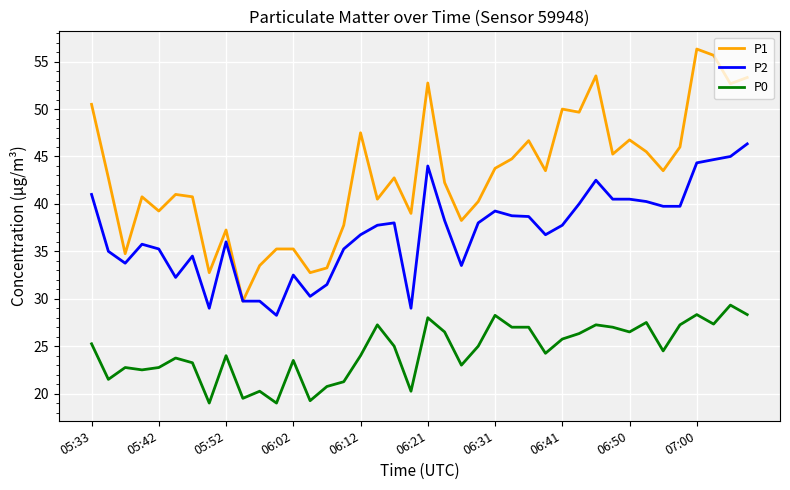

What is the average value of the P0 series?

24.5